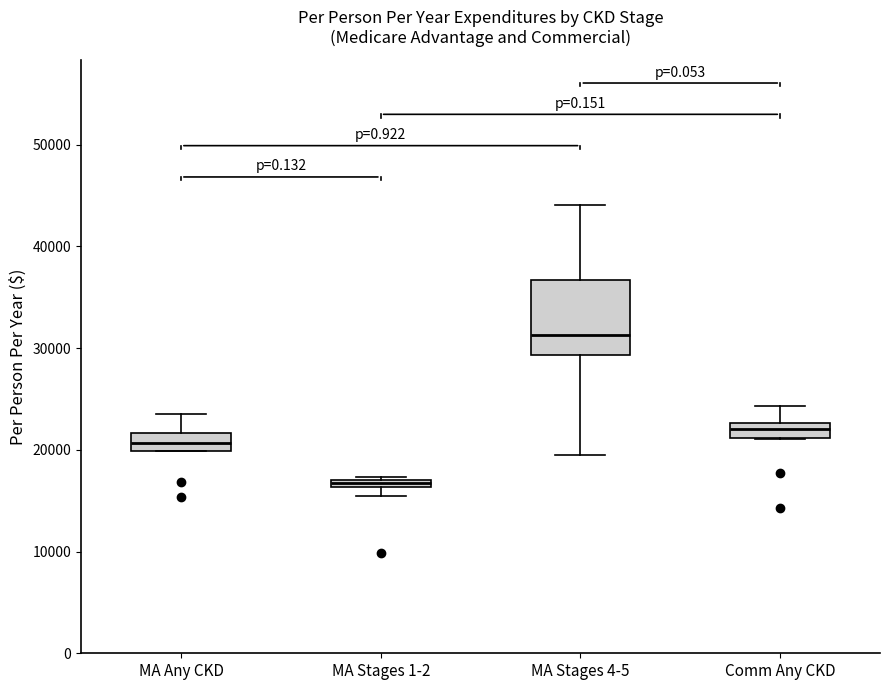

Which box is the tallest, from its lower edge to its upper edge?

MA Stages 4-5